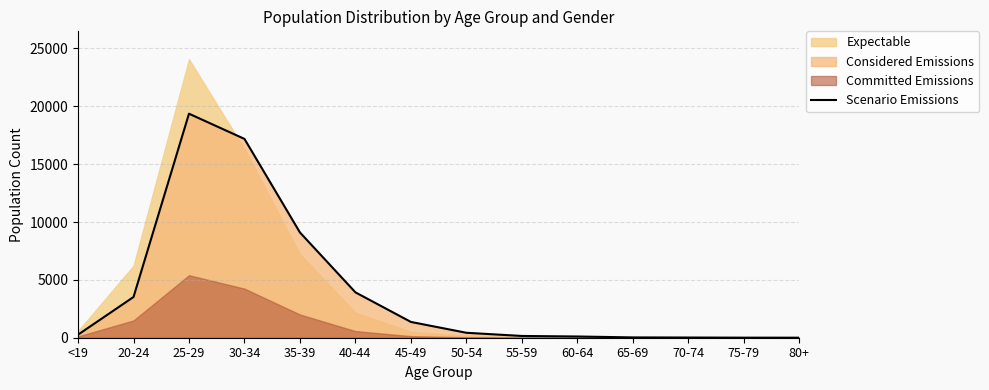

What is the difference between the second highest and minimum values?

17178